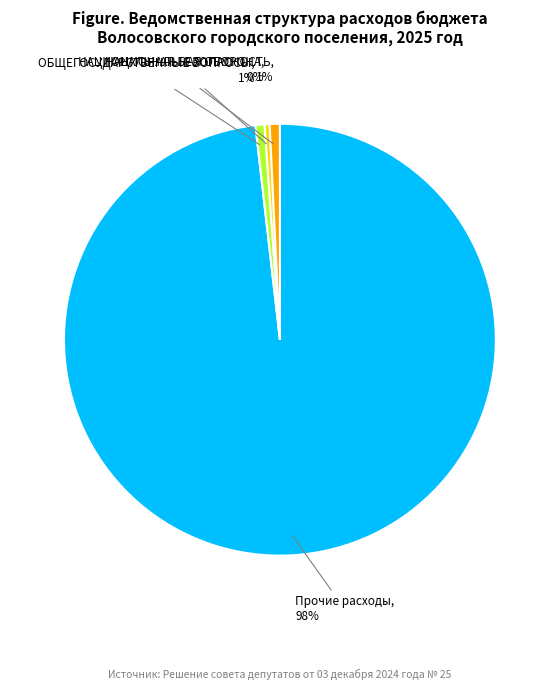

Count the number of slices in the pie.

4